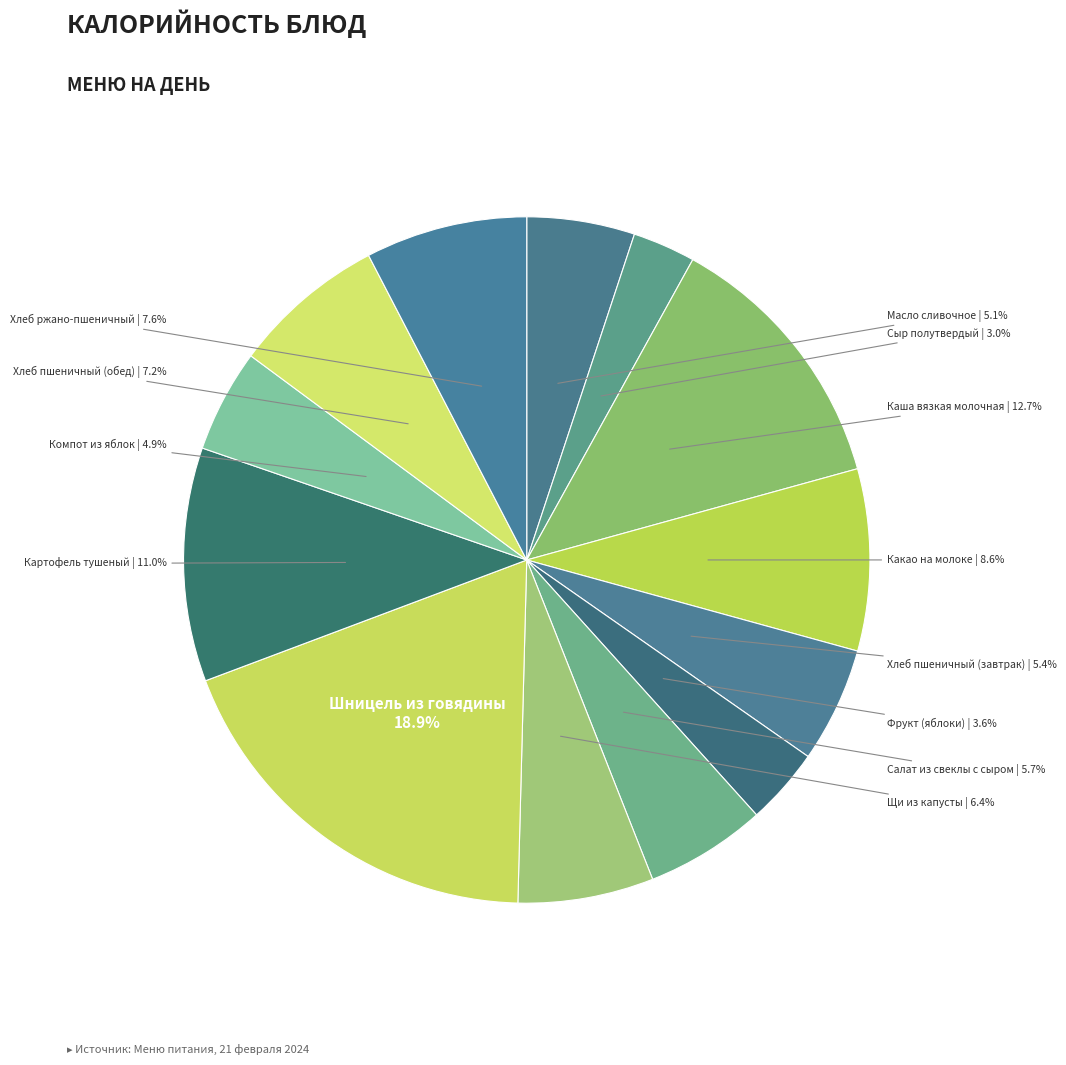

What percentage is the Компот из яблок slice, to the nearest percent?

5%